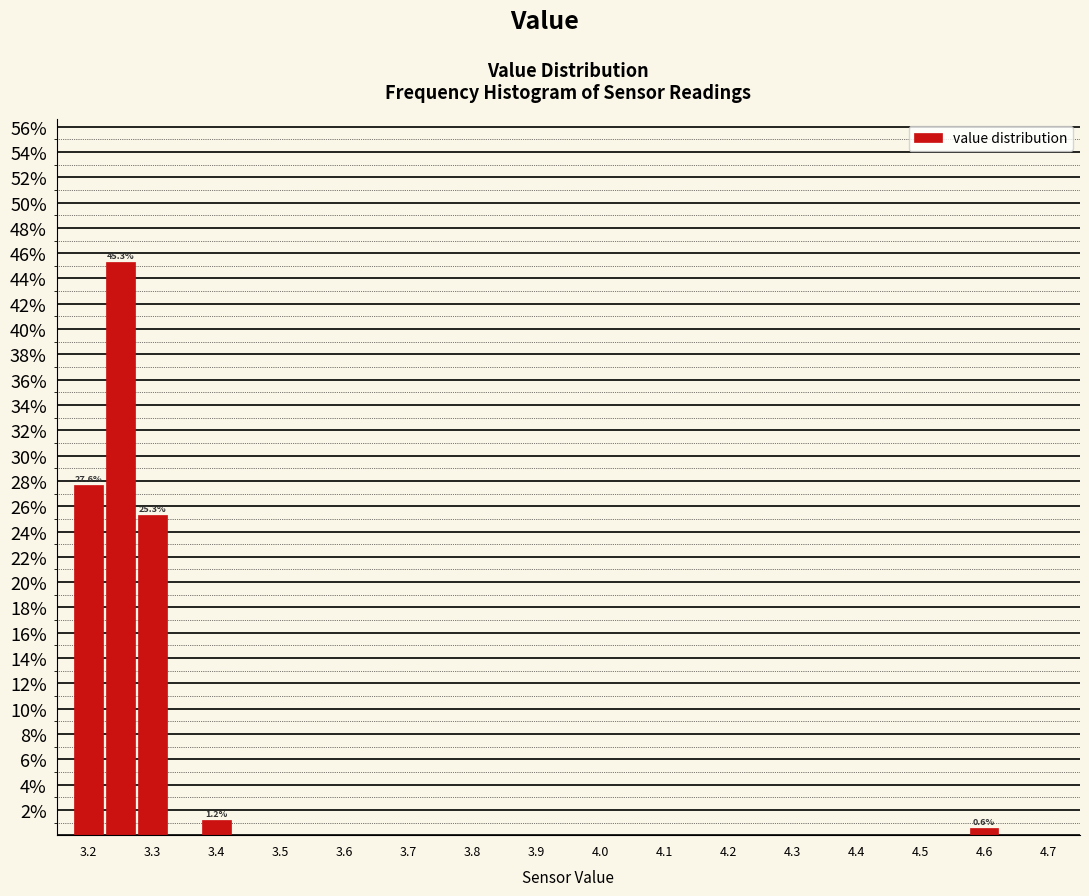

Which range on the x-axis has the tallest bar?

3.225 to 3.275